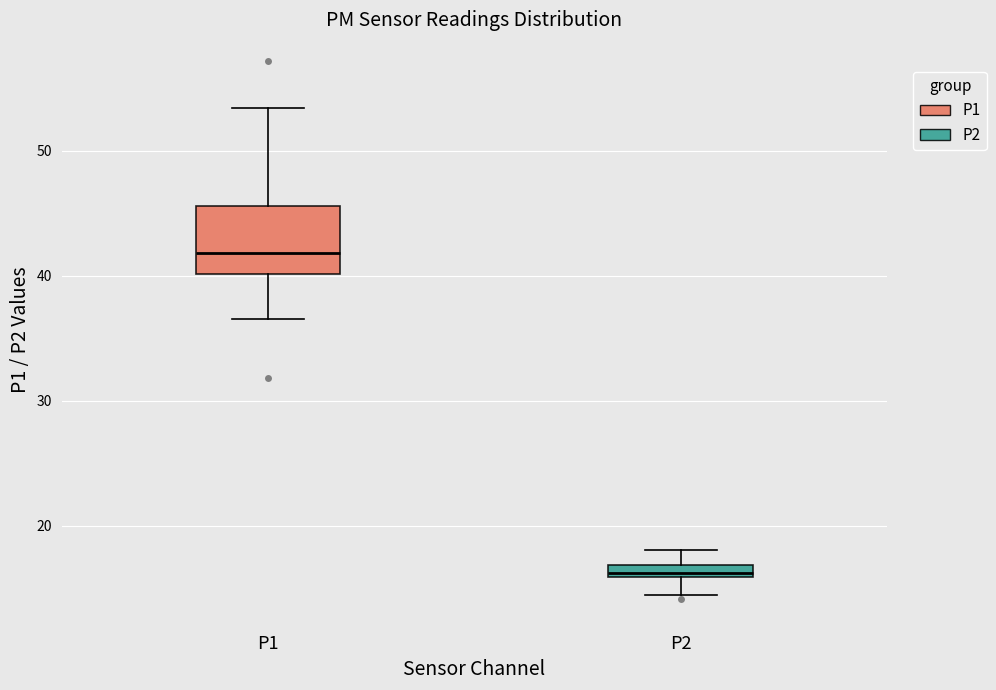

Which box has the highest median line?

P1